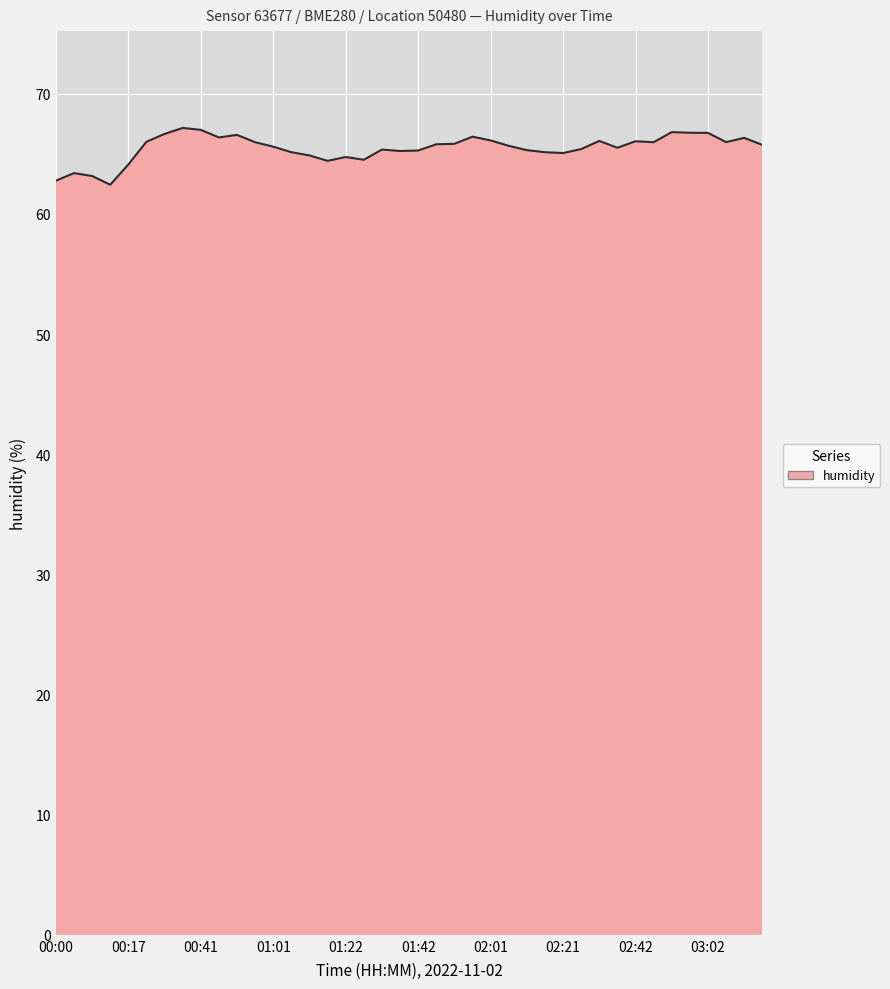

What is the greatest value displayed?

67.2